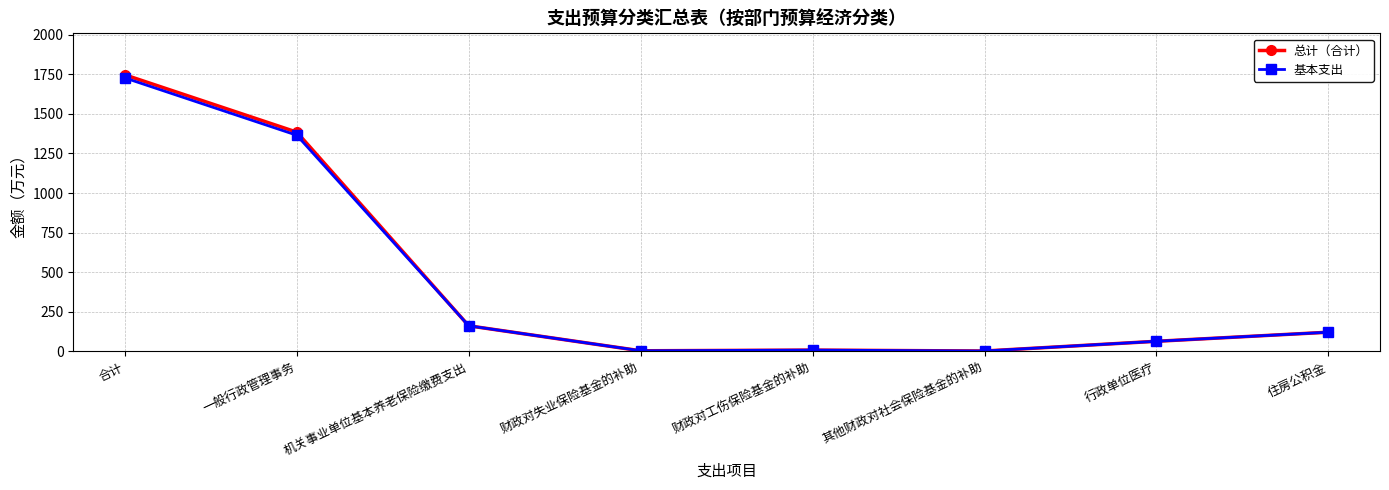

The 总计（合计） series shows 2.6 at 其他财政对社会保险基金的补助. True or false?

True